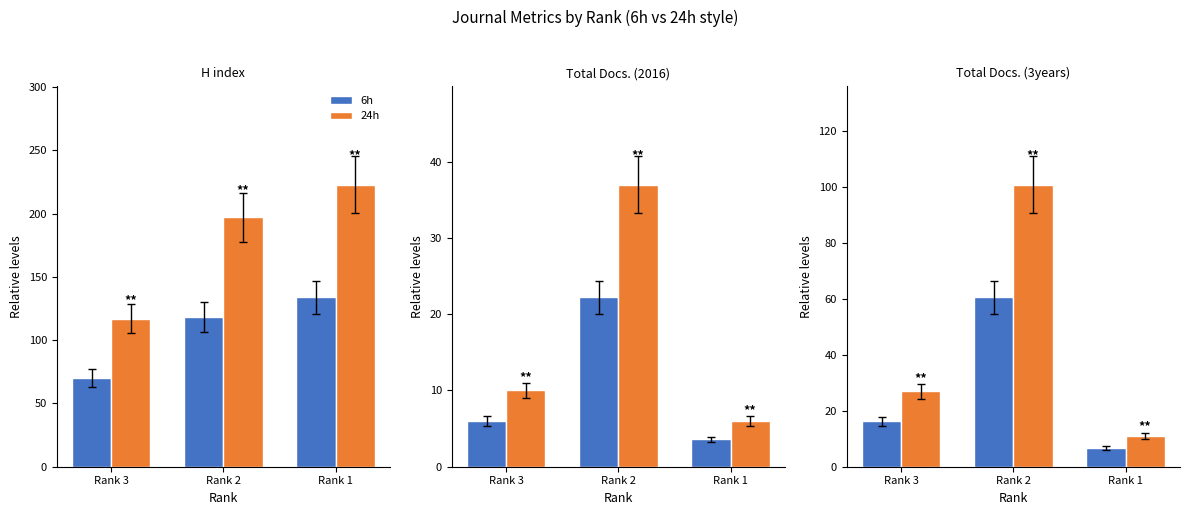

How many 24h values are between 11 and 101?

3